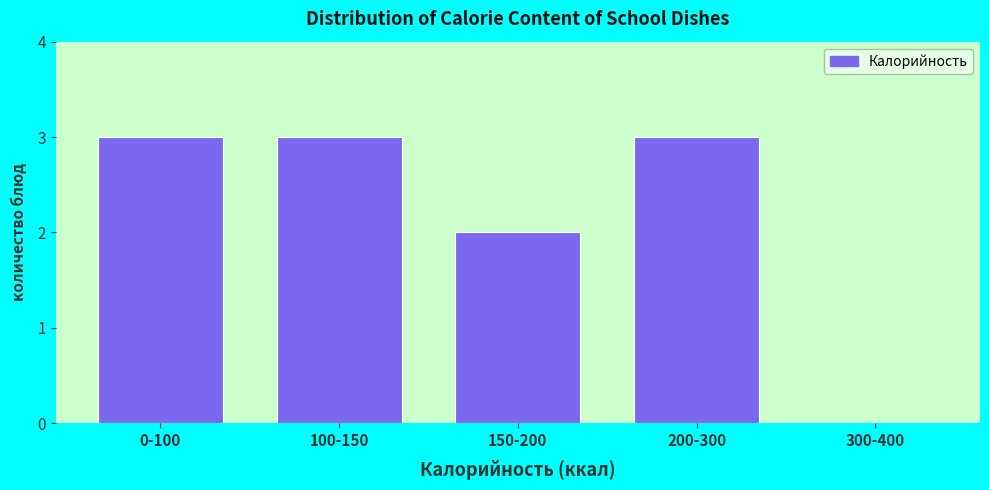

Reading left to right, what are all the values shown in this chart?

0-100=3	100-150=3	150-200=2	200-300=3	300-400=0